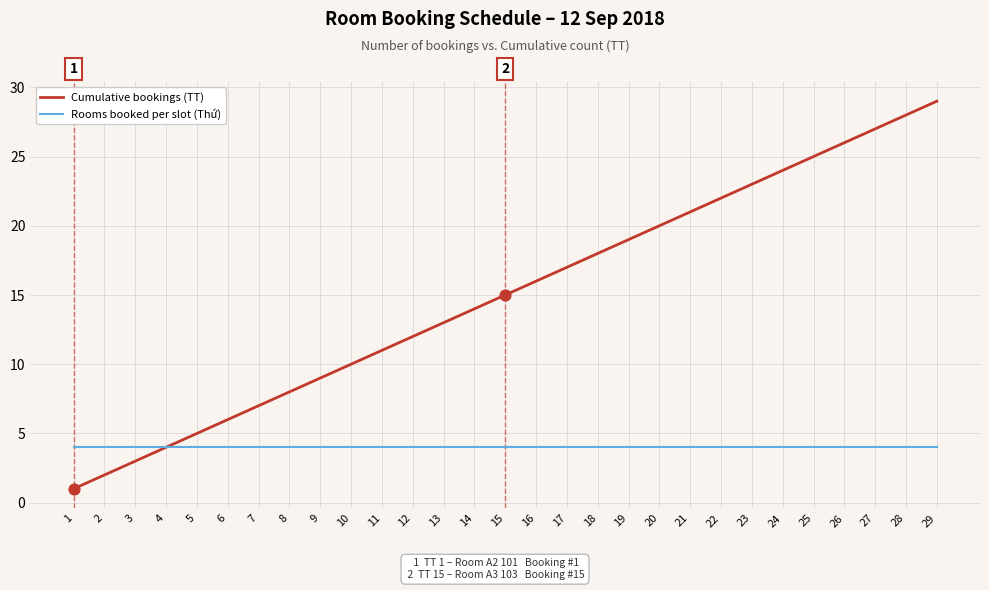

What is the total value across all series at 21?

25